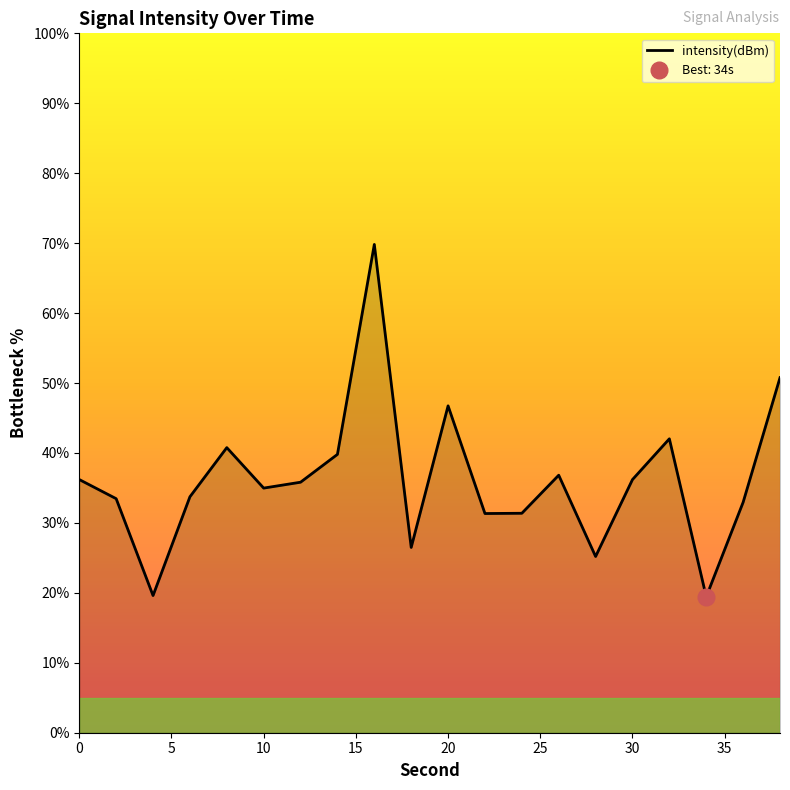

Is it true that intensity(dBm) equals 46.7 at 20?

True